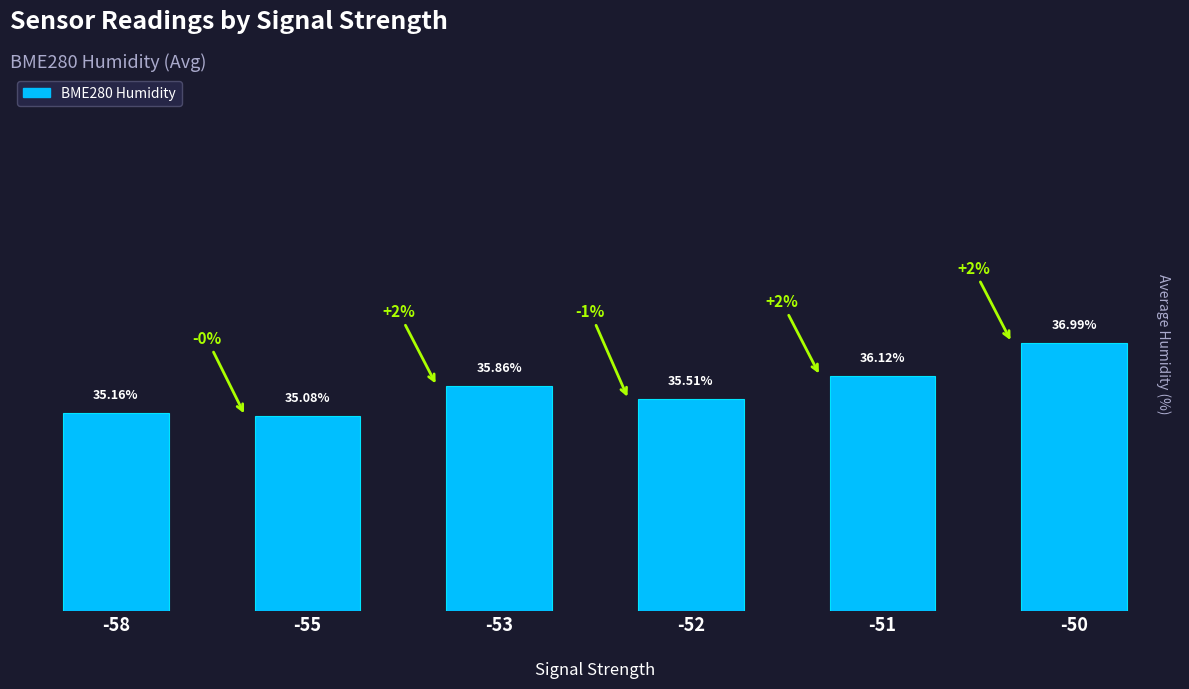

Rank the categories by value from lowest to highest.

-55, -58, -52, -53, -51, -50